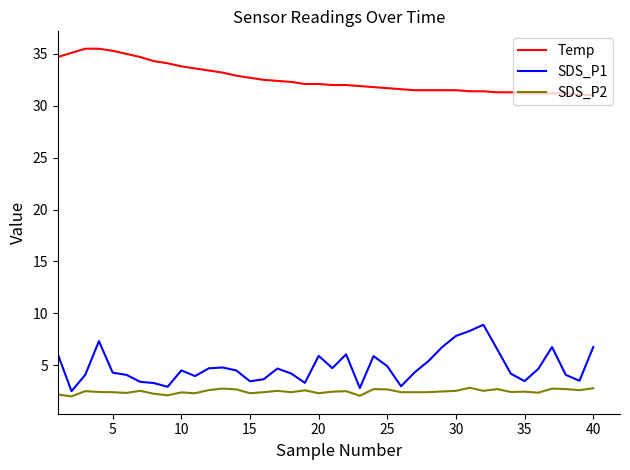

What is the difference between the maximum and minimum values in the Temp series?

4.5